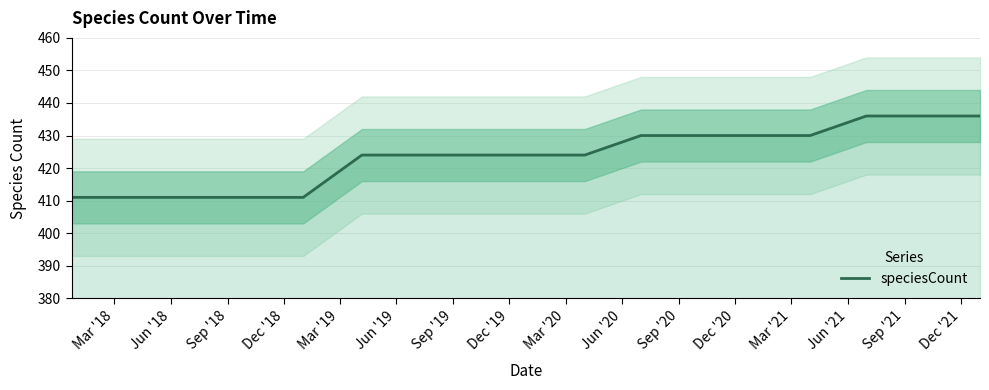

What is the highest value of the speciesCount series?

436